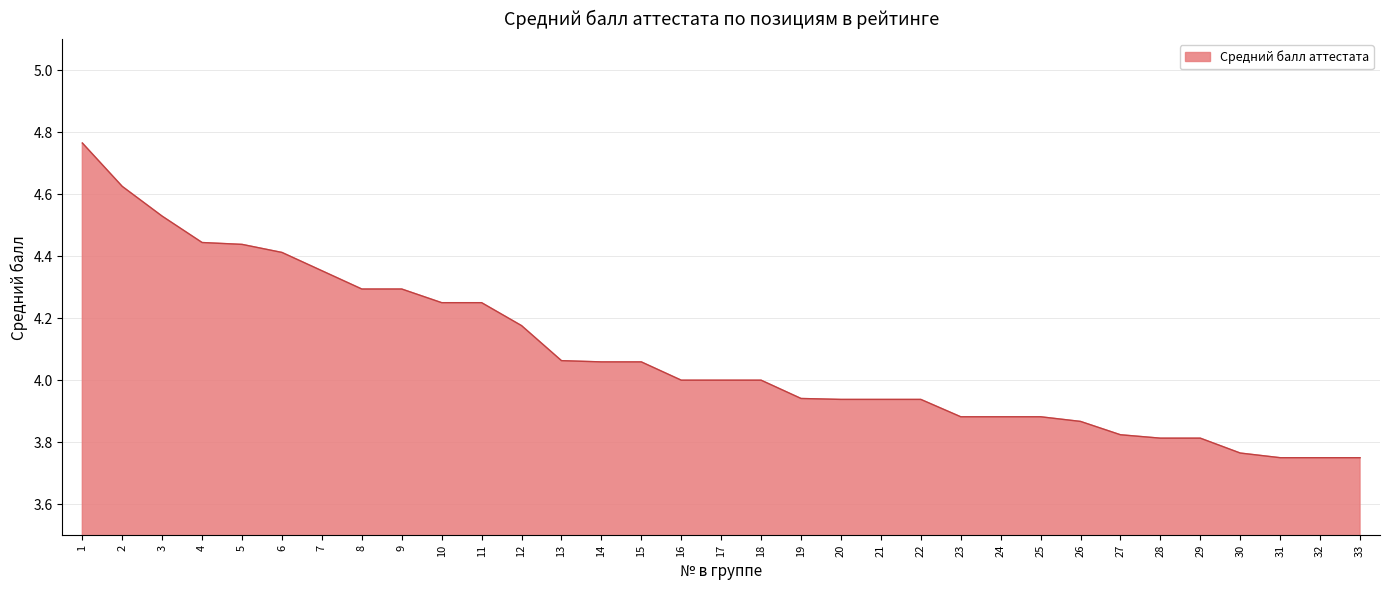

How many lines are shown in the chart?

1